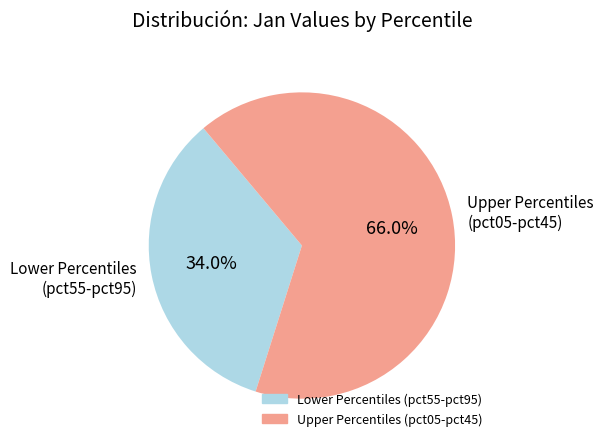

Rank the categories by value from highest to lowest.

Upper Percentiles (pct05-pct45), Lower Percentiles (pct55-pct95)